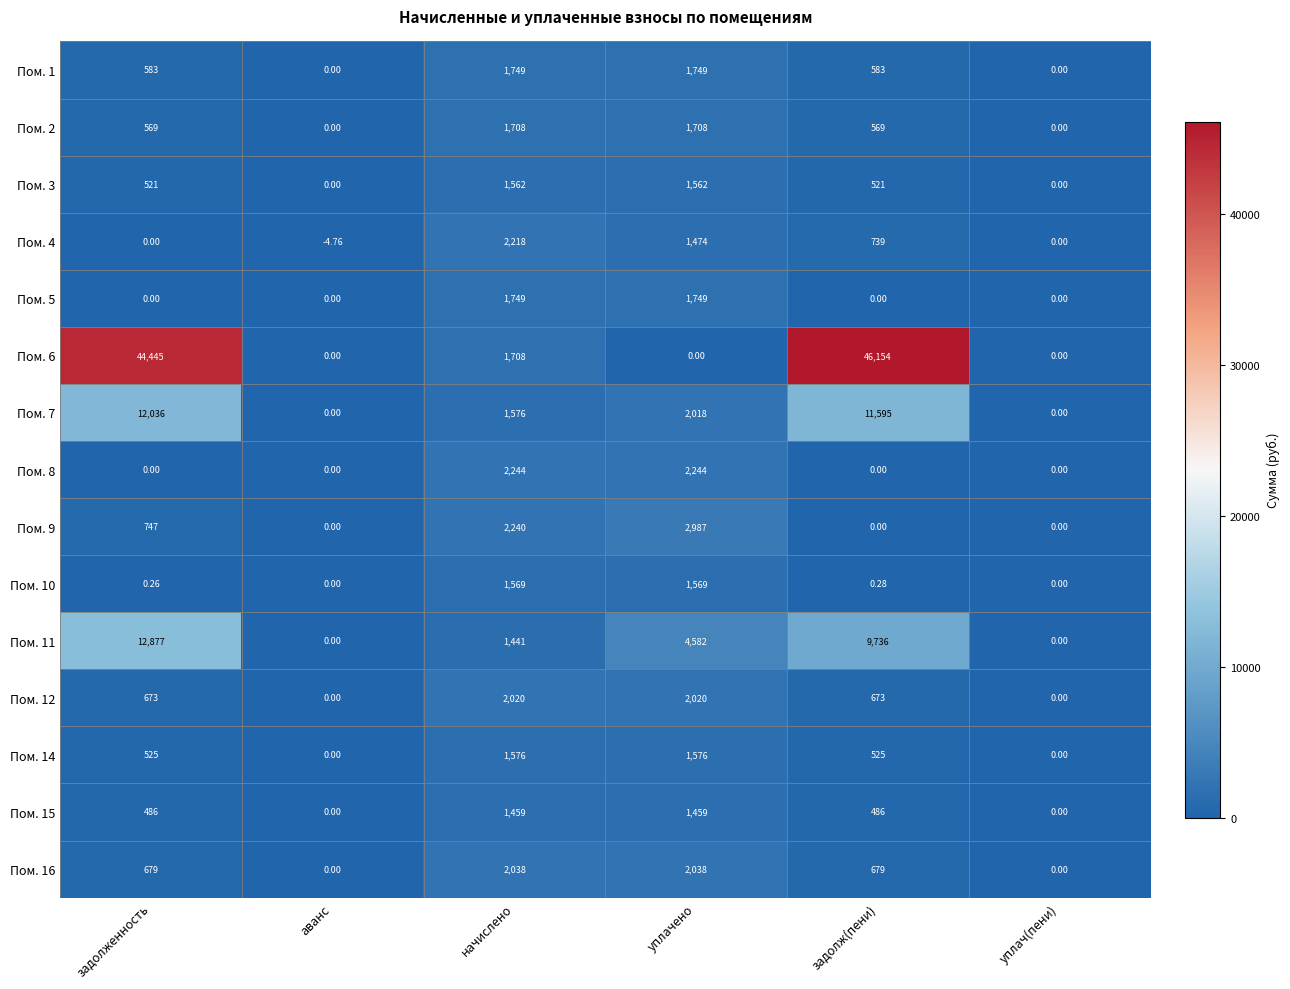

How many categories are shown in the chart?

6